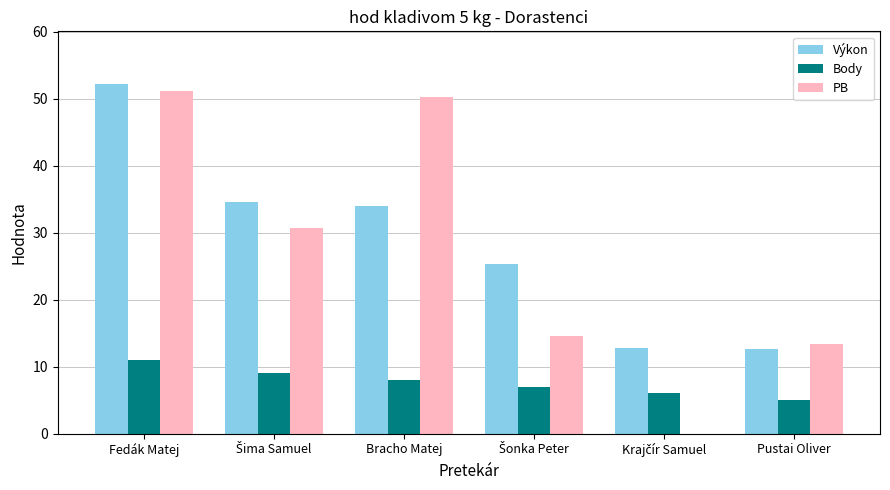

At which label does PB first exceed 30?

Fedák Matej